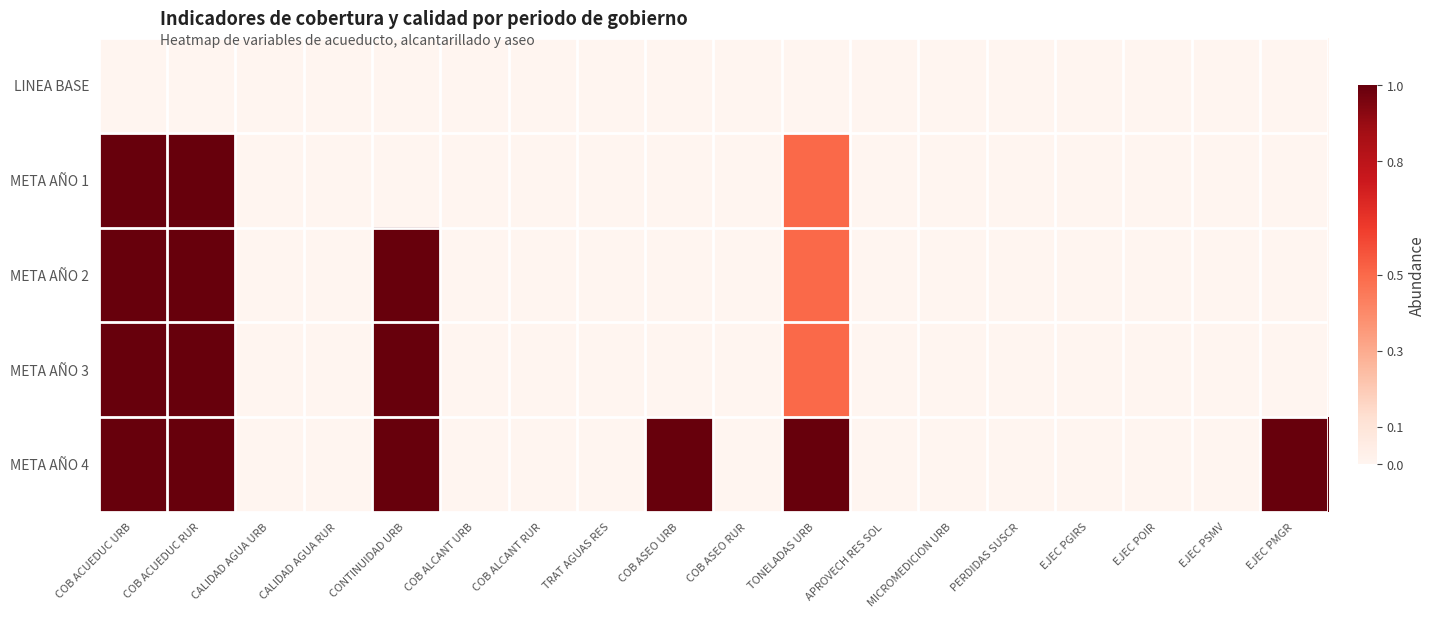

Which series has the largest range (max minus min)?

META AÑO 1